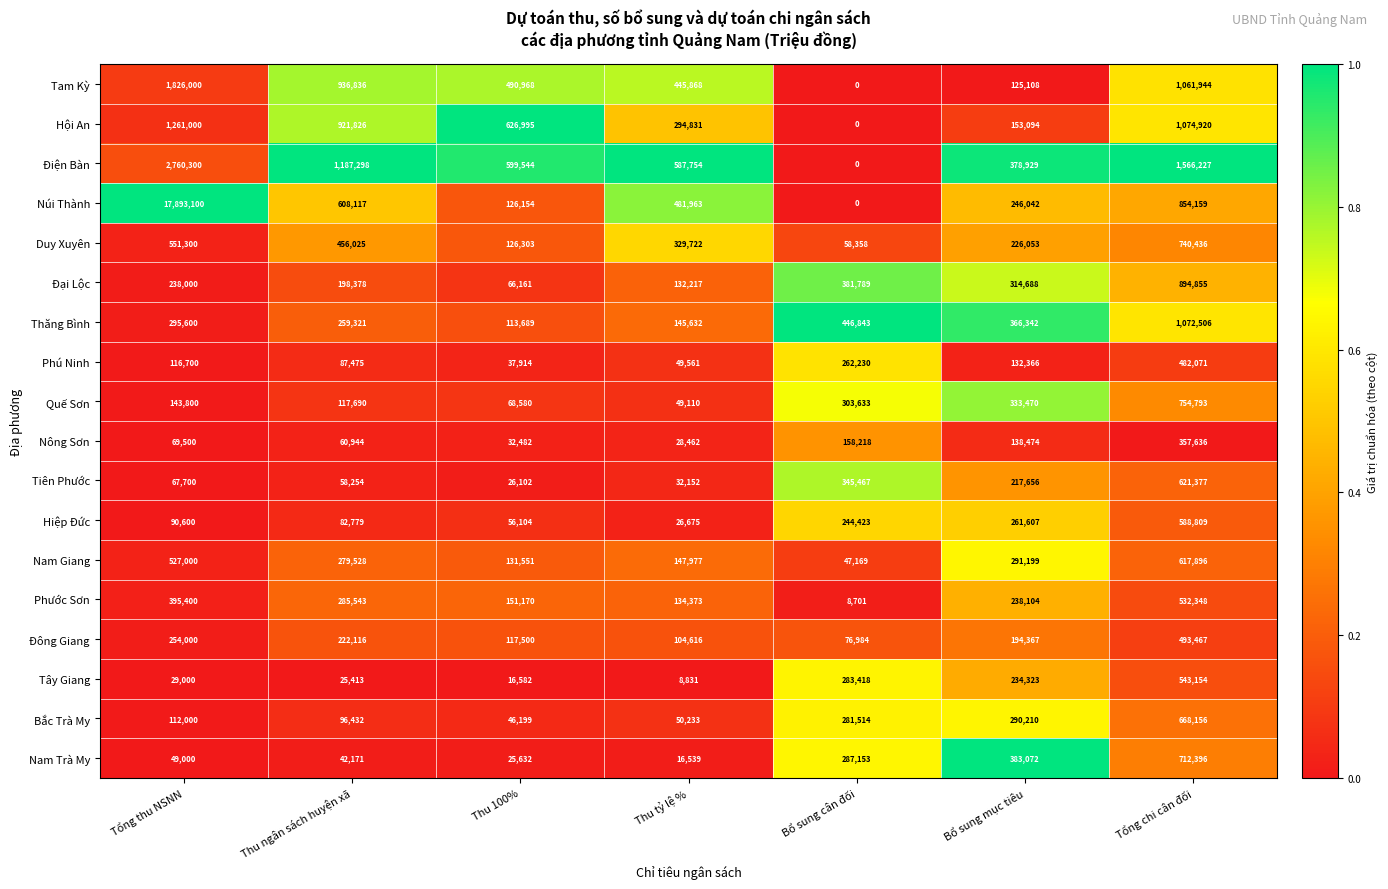

At which label does Tam Kỳ reach its minimum?

Bổ sung cân đối